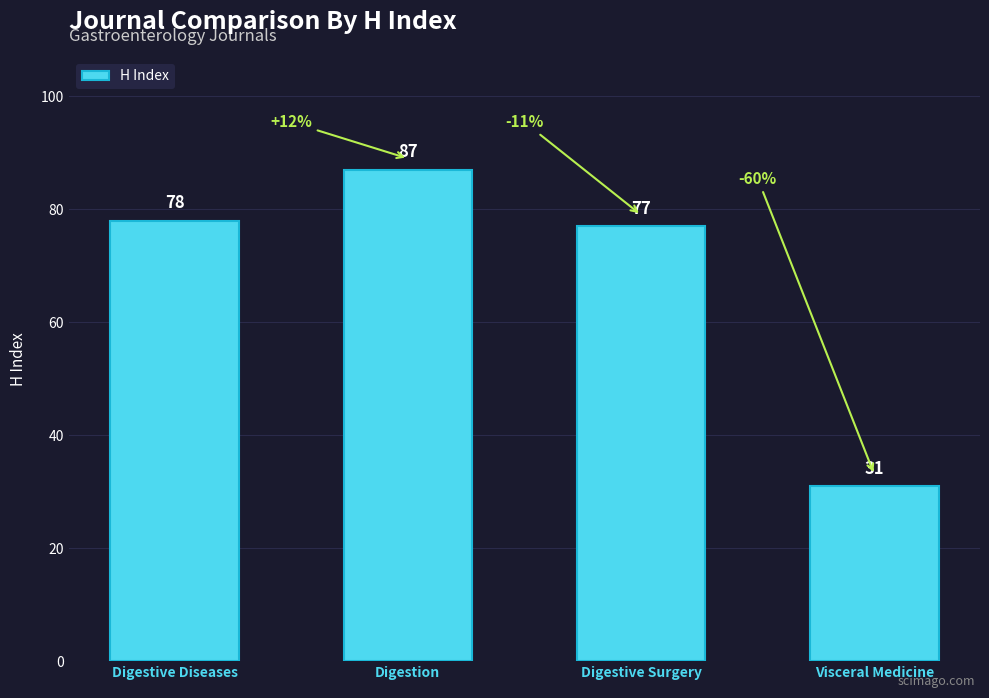

What is the difference between the values at Digestive Surgery and Visceral Medicine?

46